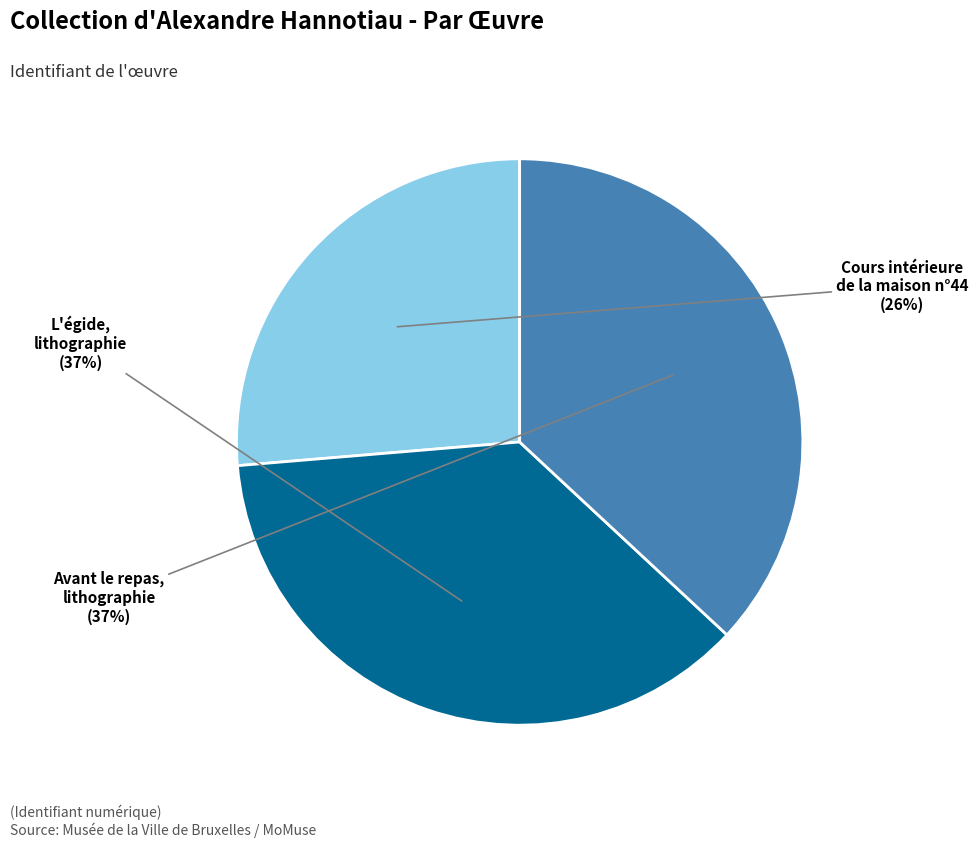

To the nearest percent, what is the difference between the largest and smallest slice percentages?

11%